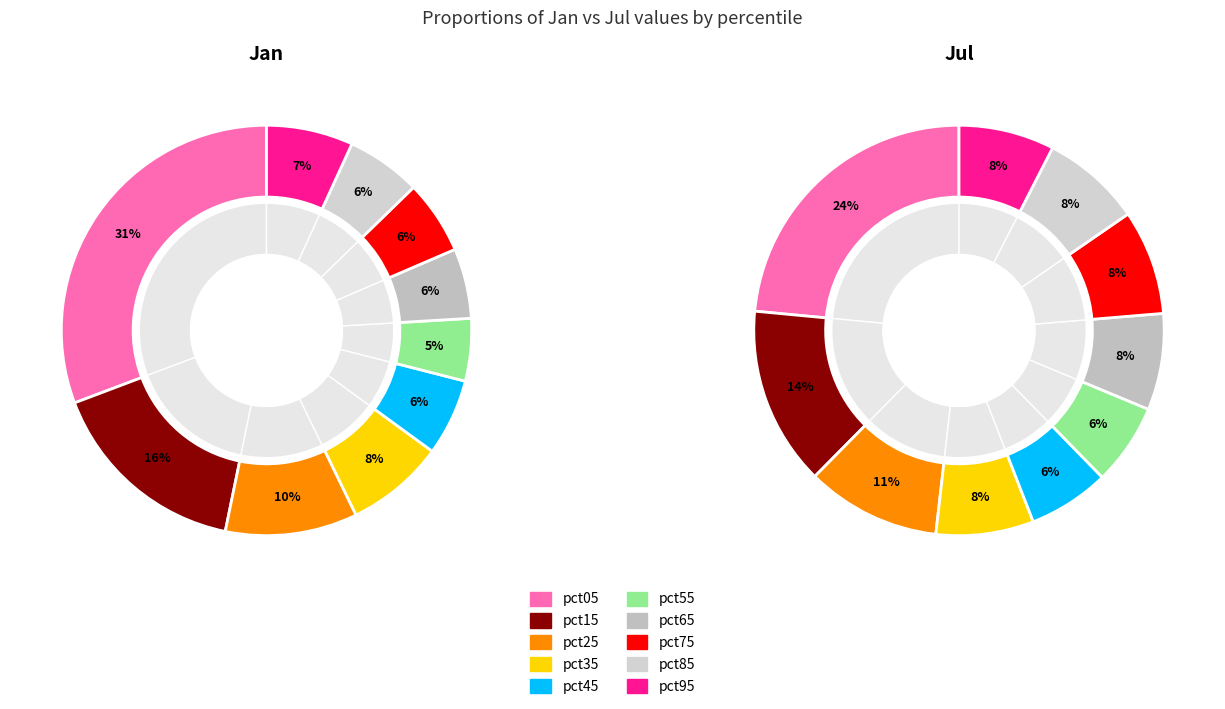

How many segments does this pie chart have?

10